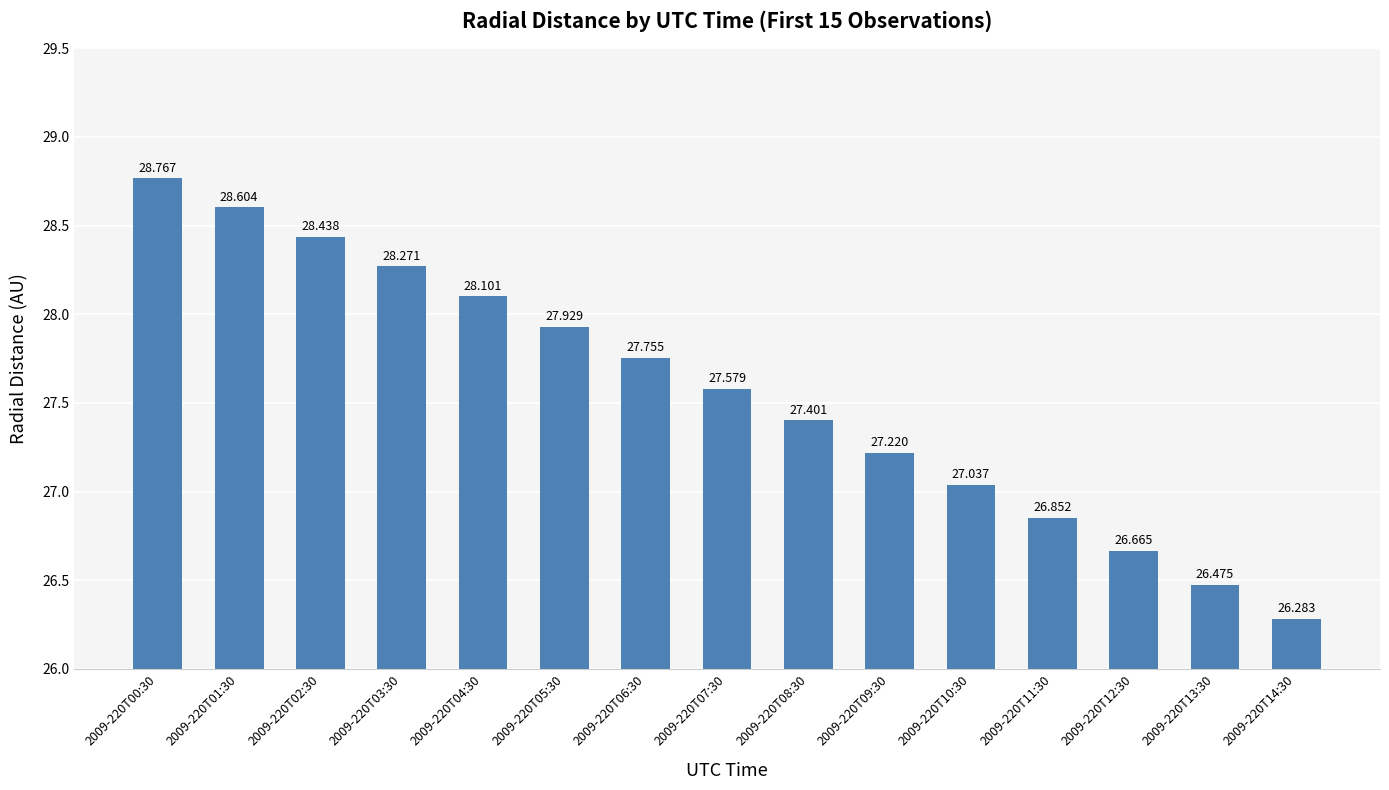

Which label corresponds to the largest value in the chart?

2009-220T00:30